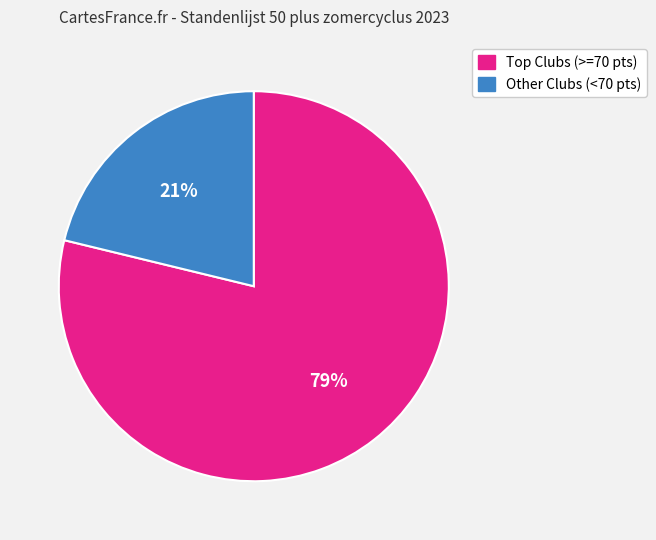

Rank the categories by value from highest to lowest.

Top Clubs (>=70 pts), Other Clubs (<70 pts)